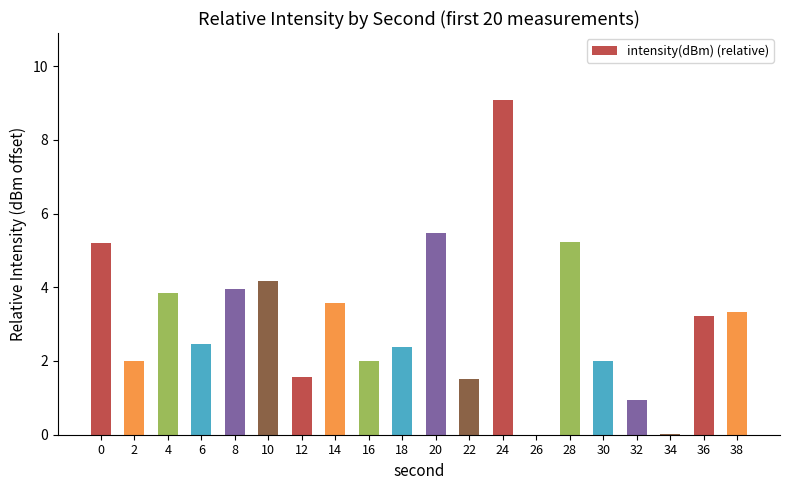

Between 22 and 36, which is larger?

36